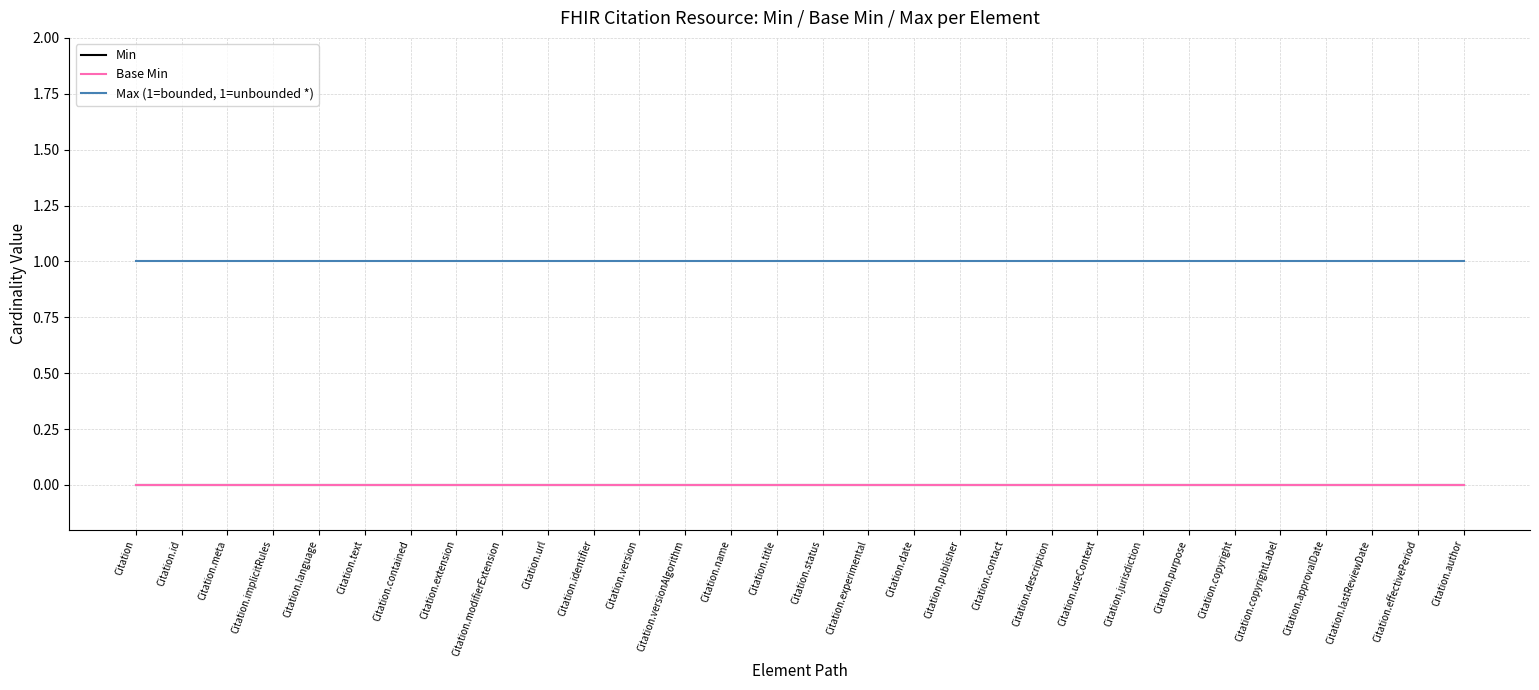

Does the chart have visible grid lines?

Yes